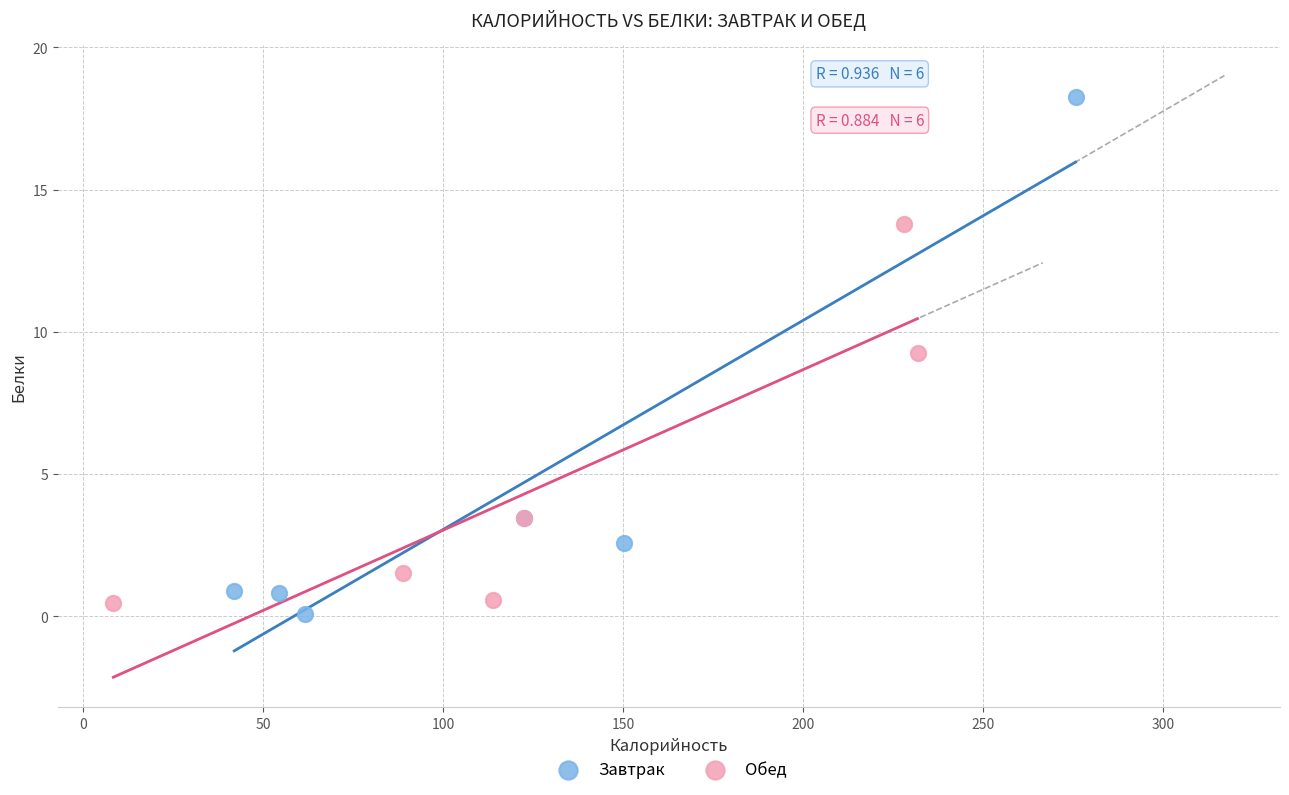

What are all the series names shown in the legend?

Завтрак, Обед